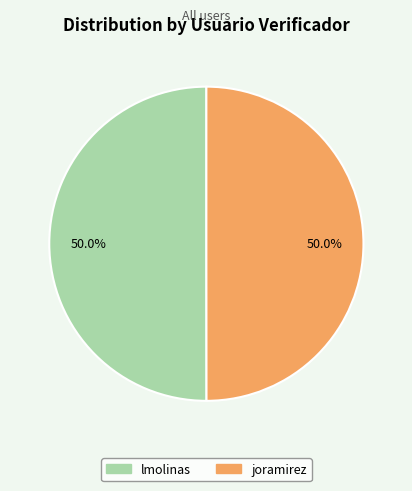

How many segments does this pie chart have?

2